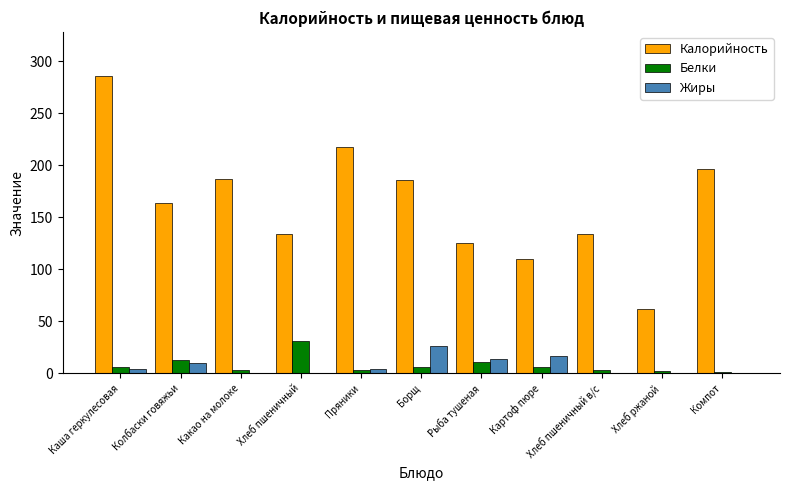

What is the sum of all Калорийность values?

1799.9